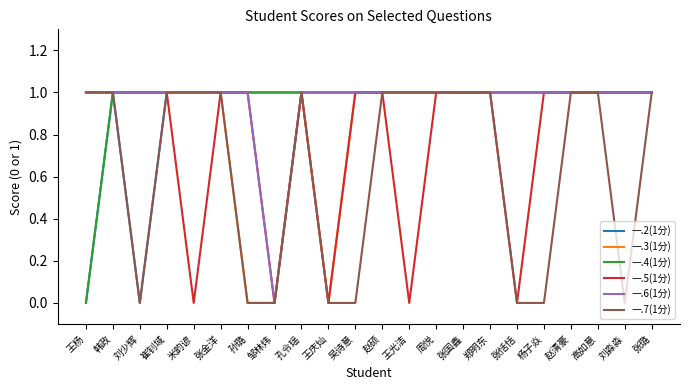

What position from the left is 崔钊域?

4